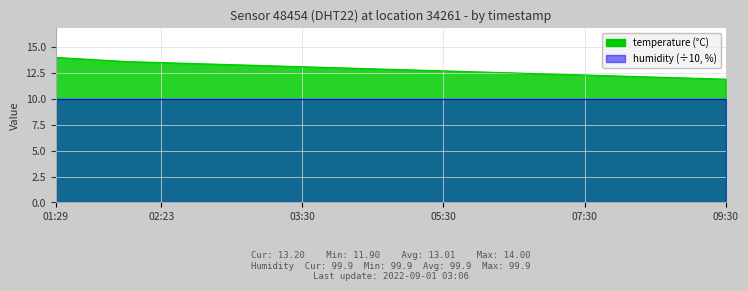

What is the label of the 1st point from the left?

01:29